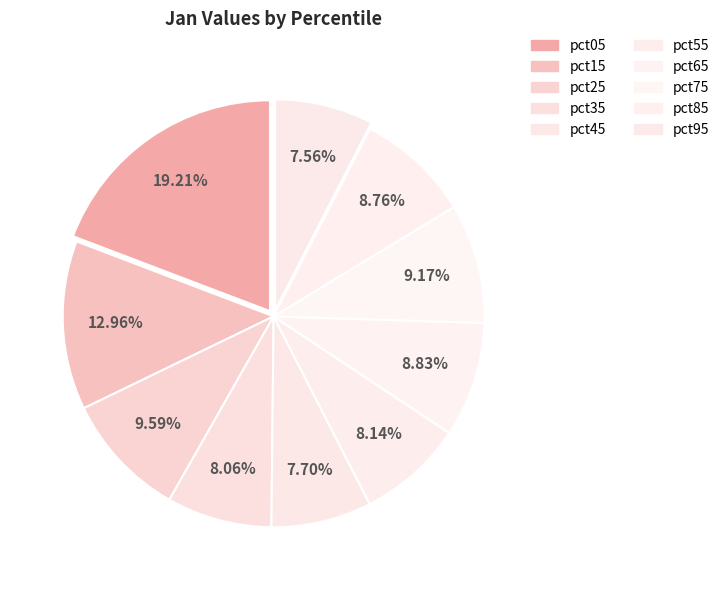

How many segments does this pie chart have?

10